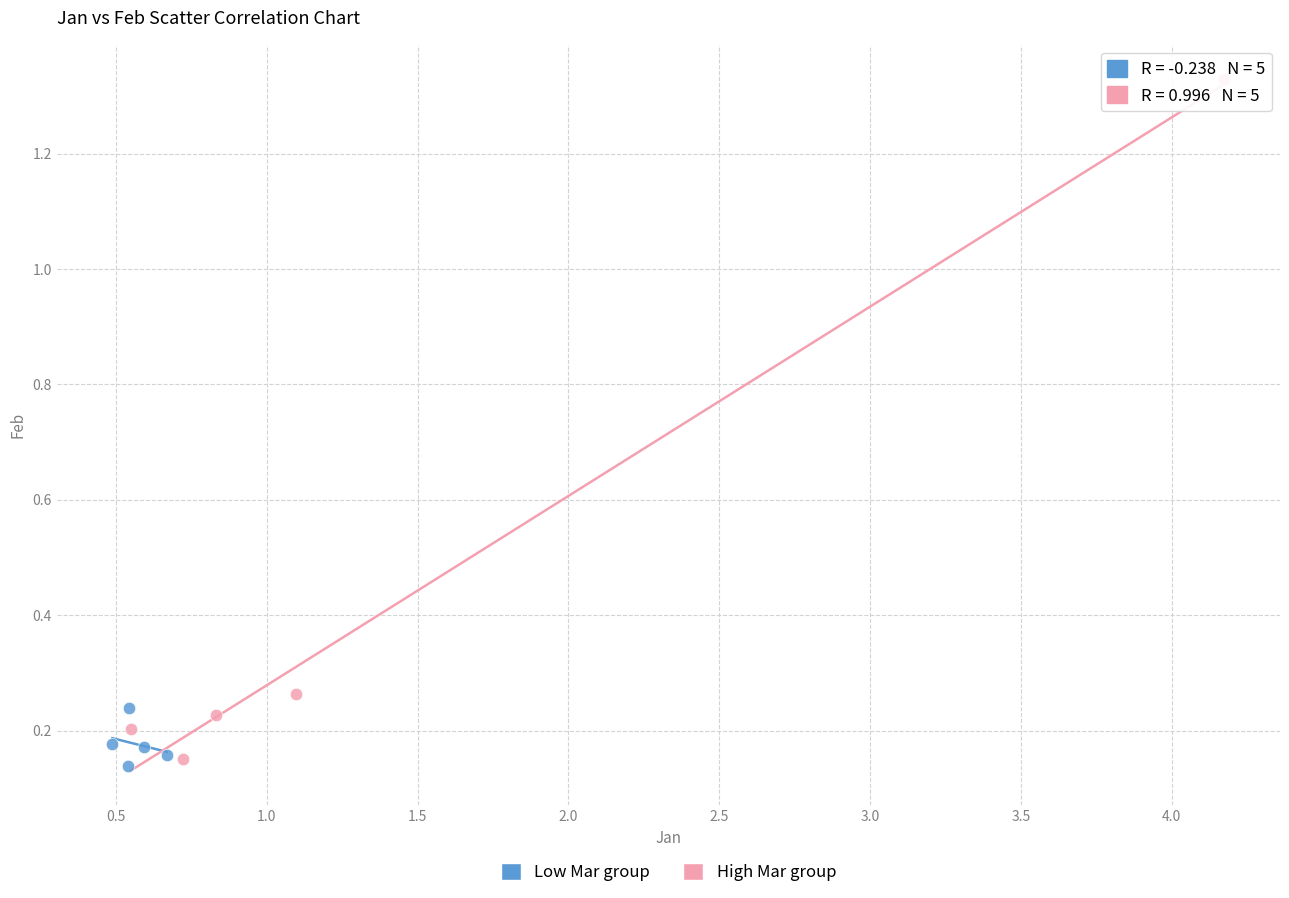

Which series has the largest Y range (max minus min)?

High Mar group